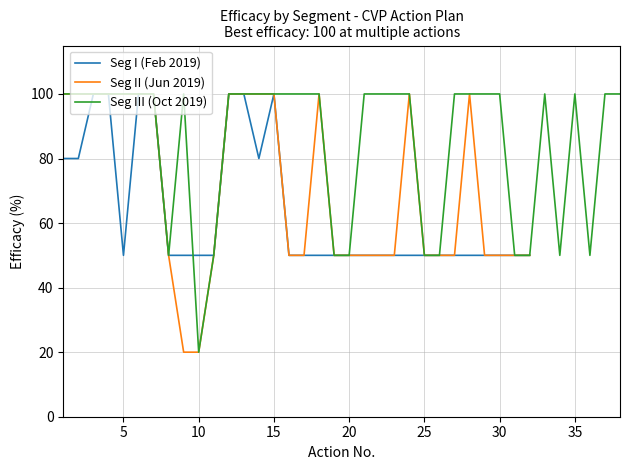

What is the lowest value of the Seg II (Jun 2019) series?

20.0